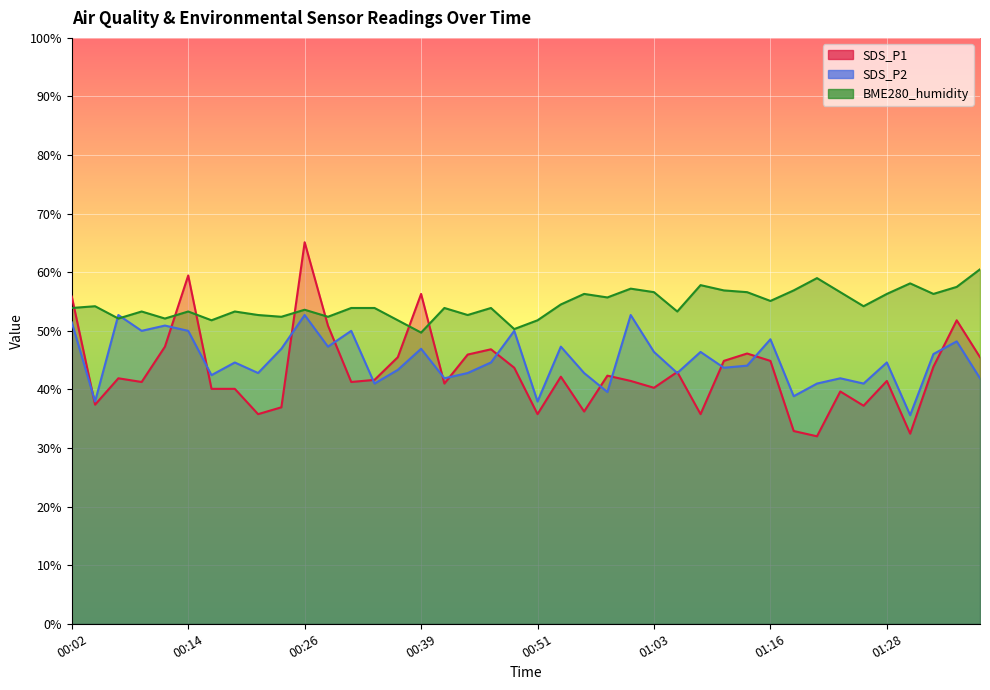

What is the label of the 23rd point from the left?

00:56